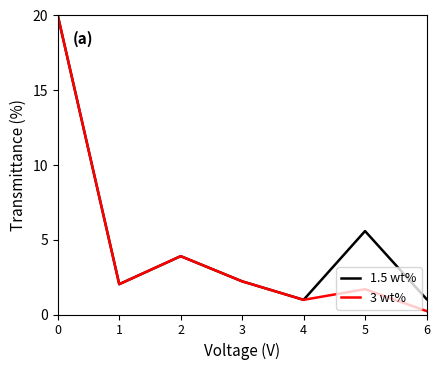

Rank the series at 5 from highest to lowest value.

1.5 wt%, 3 wt%